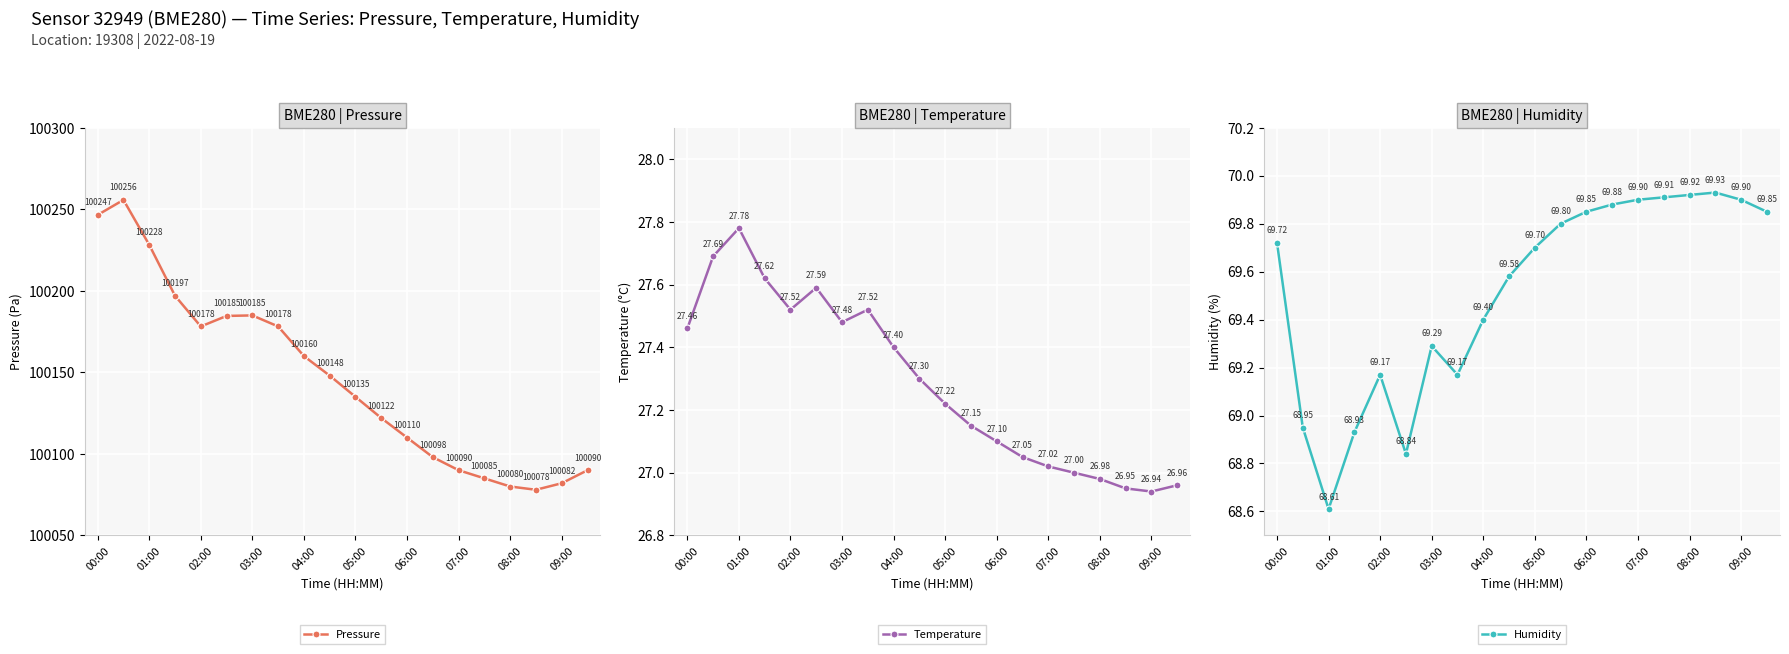

Which series has the widest spread of values?

Pressure